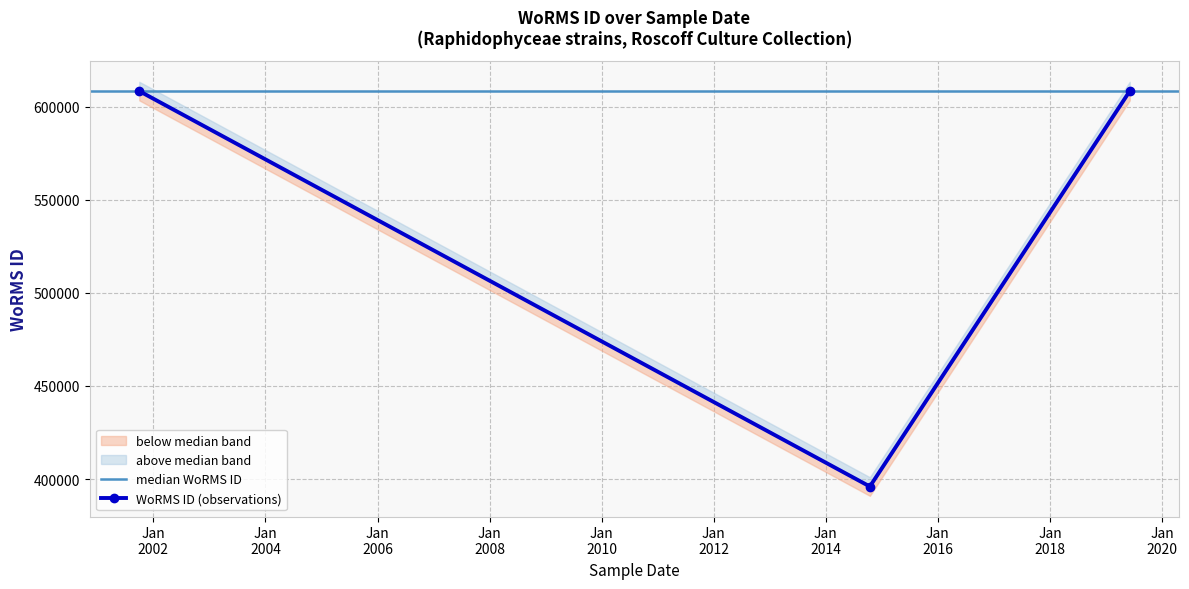

What is the average value?

537567